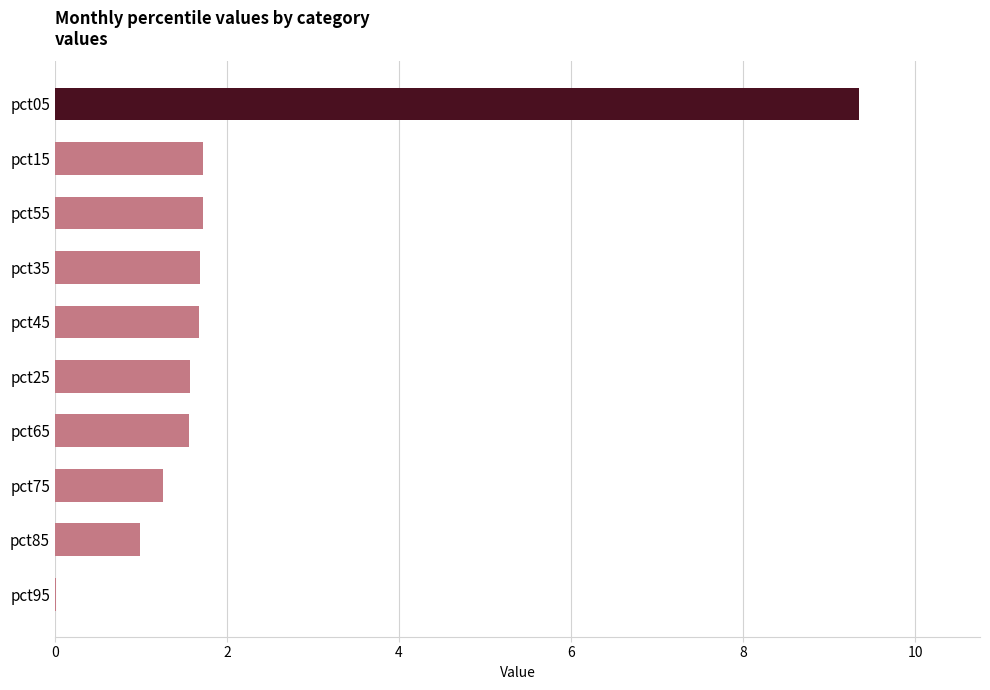

Which label corresponds to the largest value in the chart?

pct05